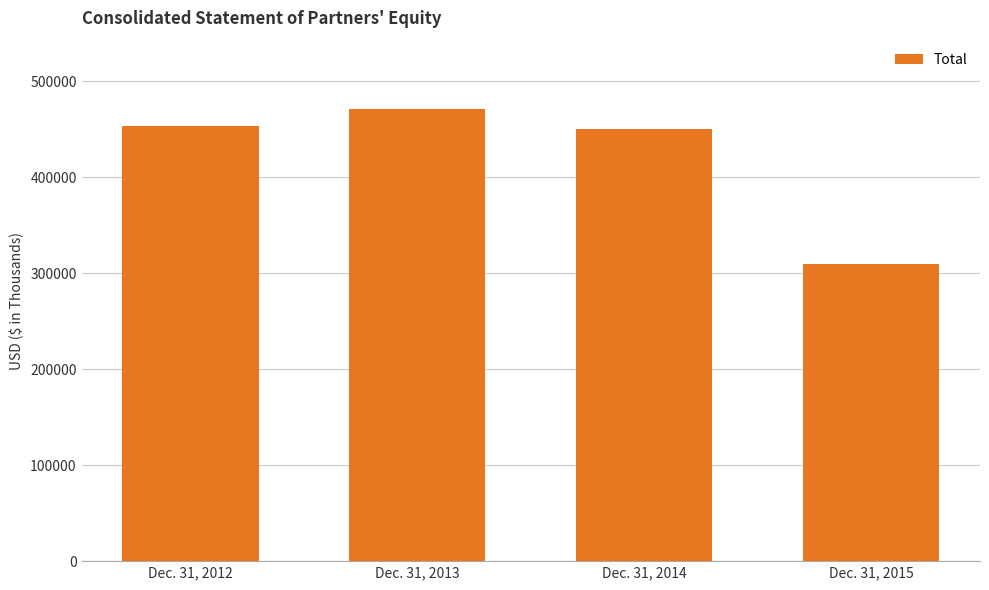

Count the number of data series in this chart.

1